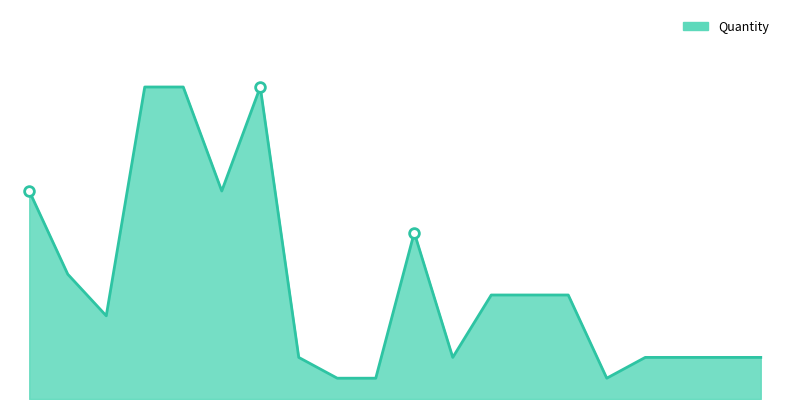

What is the difference between the second highest and minimum values?

14